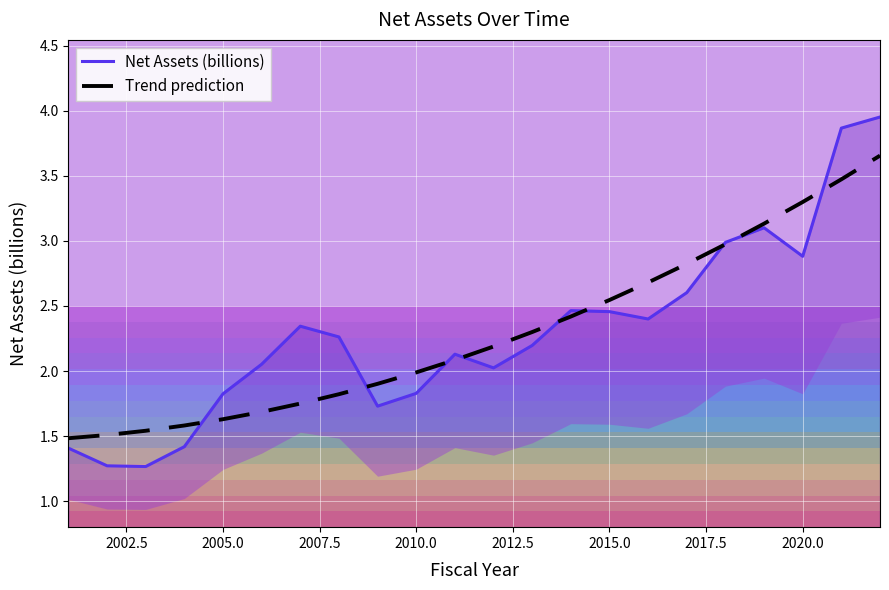

The value of Trend prediction at 2020.0 is 5.1. True or false?

False